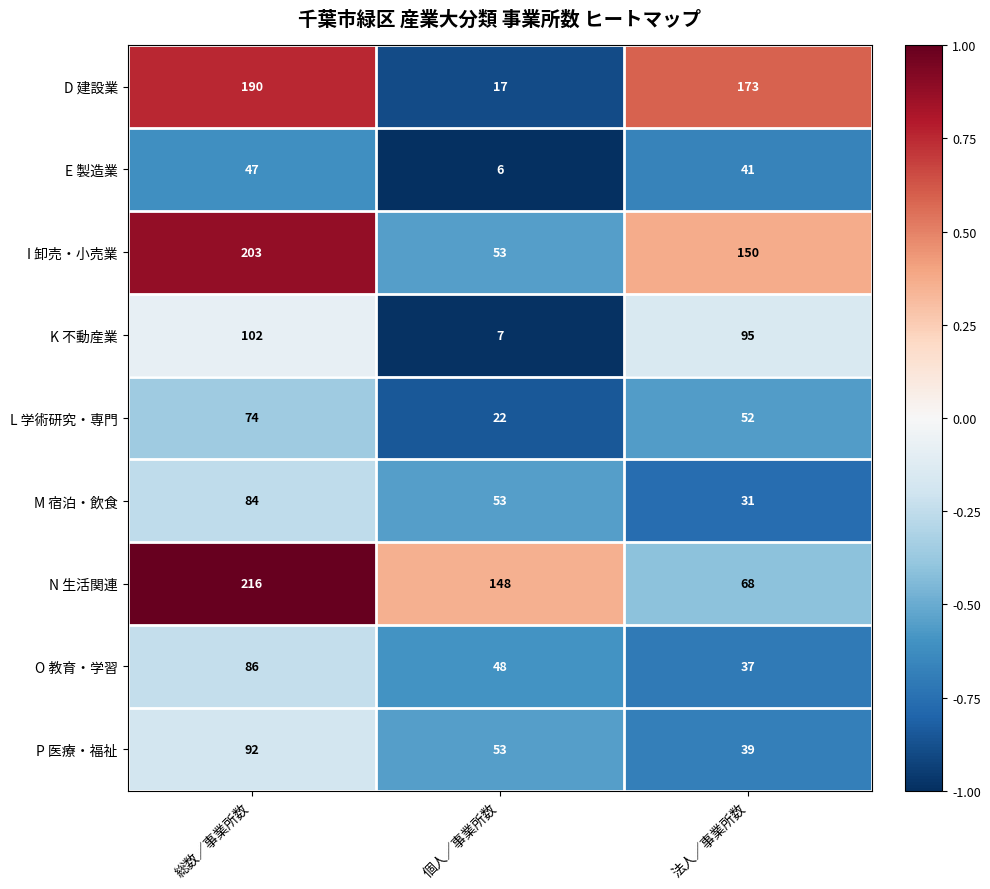

Which series has the largest total across all categories?

N 生活関連